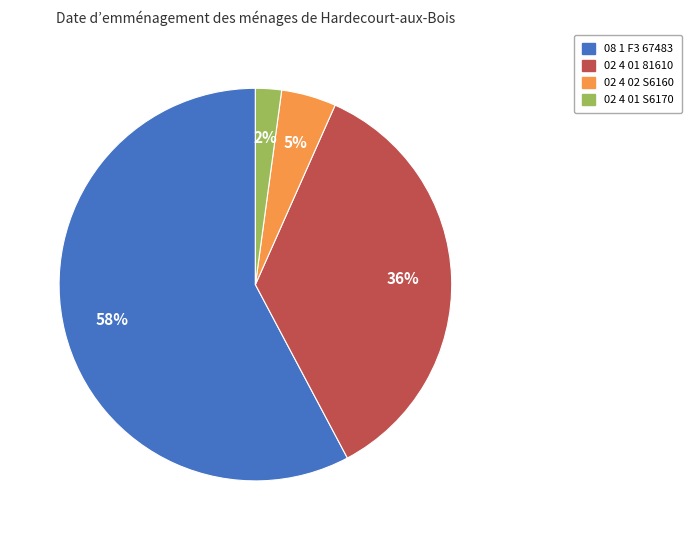

Rank the categories by value from lowest to highest.

02 4 01 S6170, 02 4 02 S6160, 02 4 01 81610, 08 1 F3 67483